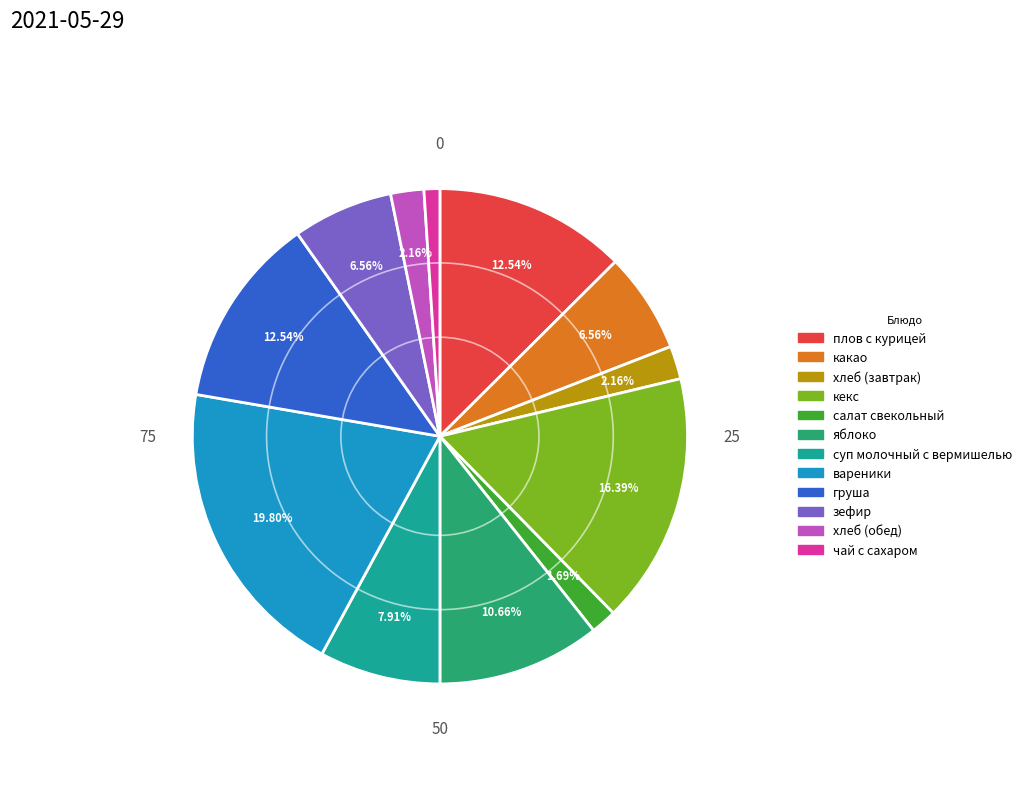

The плов с курицей slice represents 13% of the pie. True or false?

True